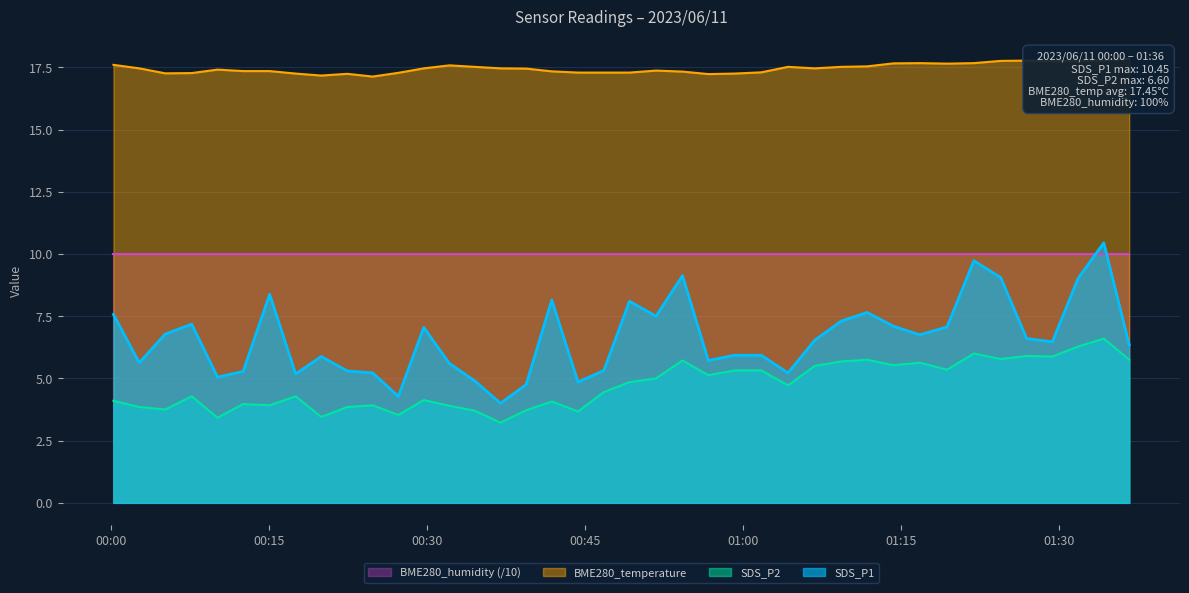

Between 2023/06/11 00:39:25 and 2023/06/11 01:14:17, which is larger?

2023/06/11 01:14:17